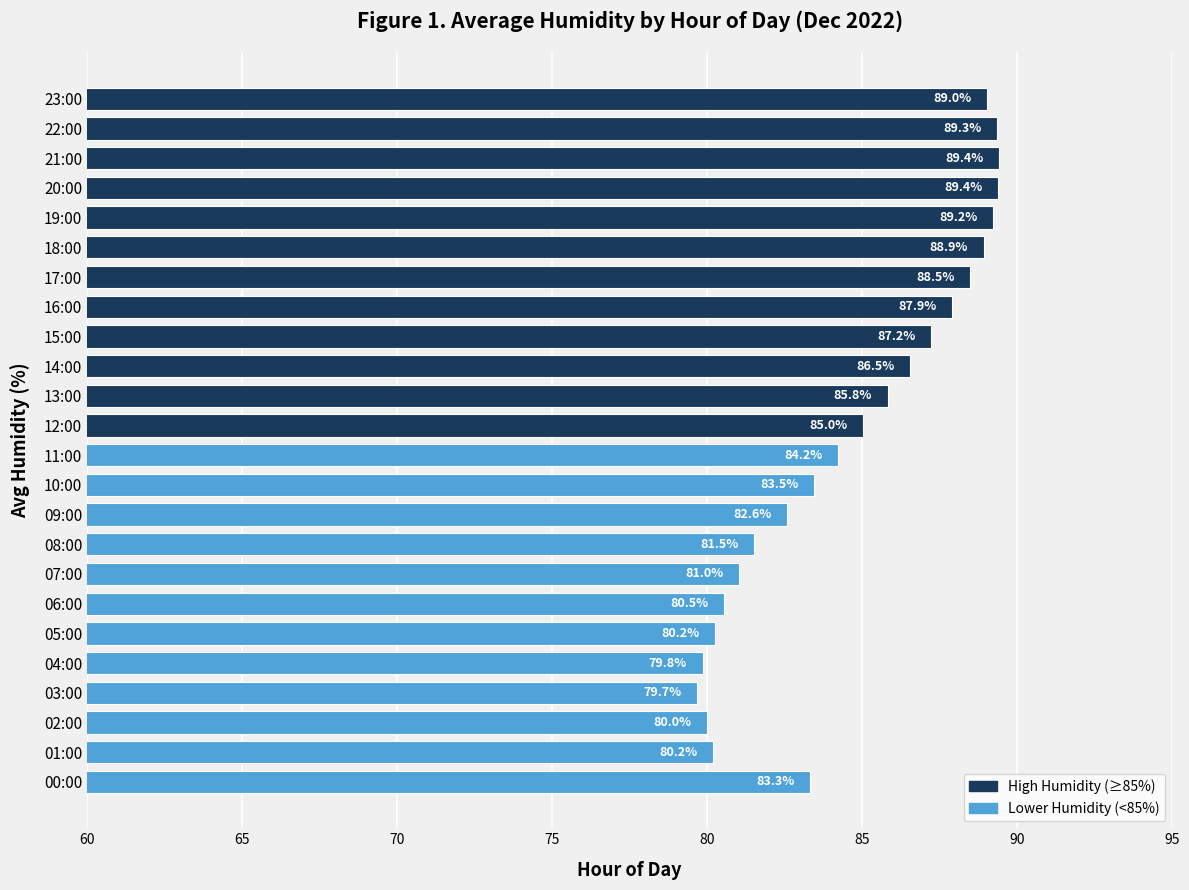

What is the greatest value displayed?

89.4